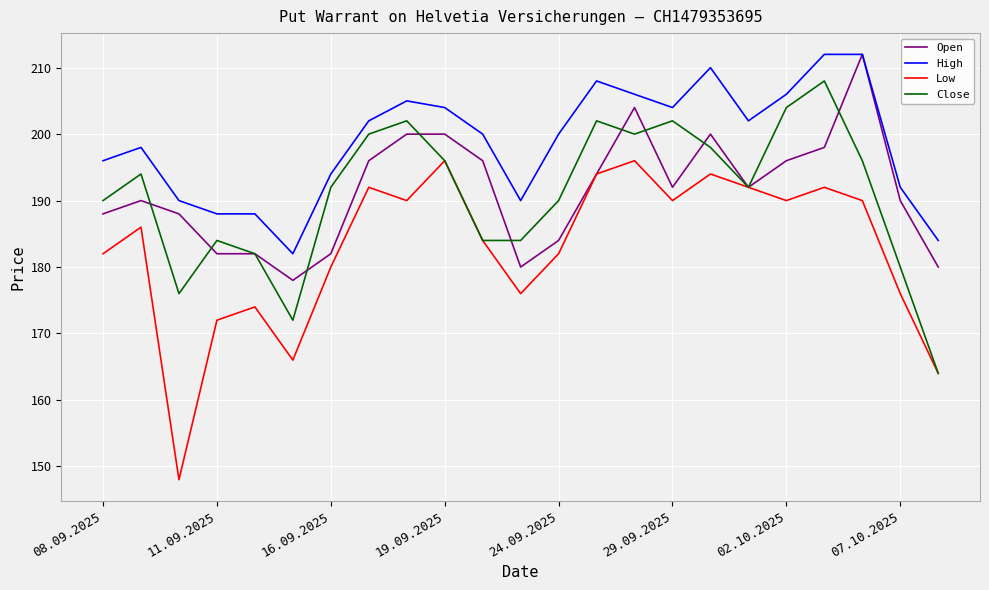

How many interior local peaks does the Close series have?

6